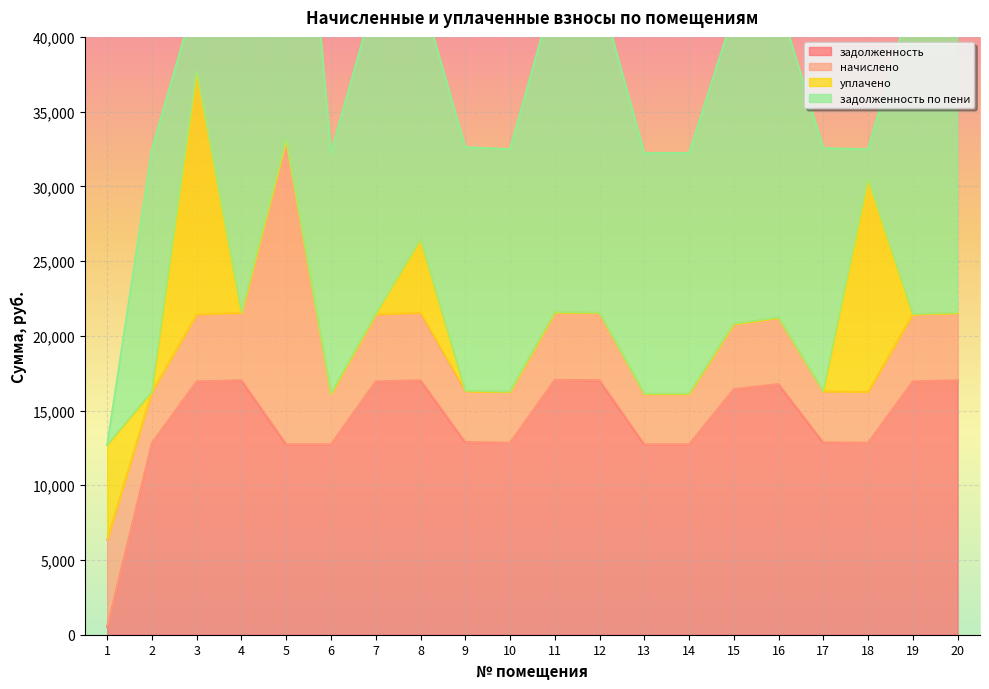

At 11, list the series in order from largest to smallest.

задолженность по пени, задолженность, начислено, уплачено